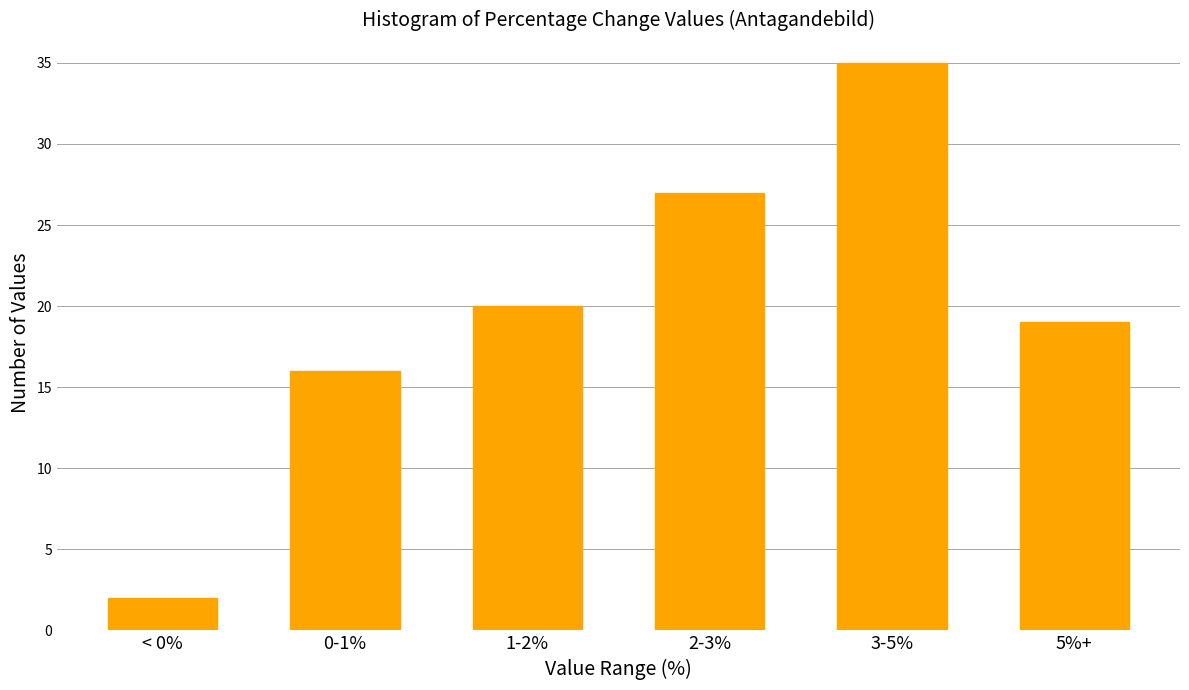

Reading left to right, extract all data points from this chart.

2	16	20	27	35	19